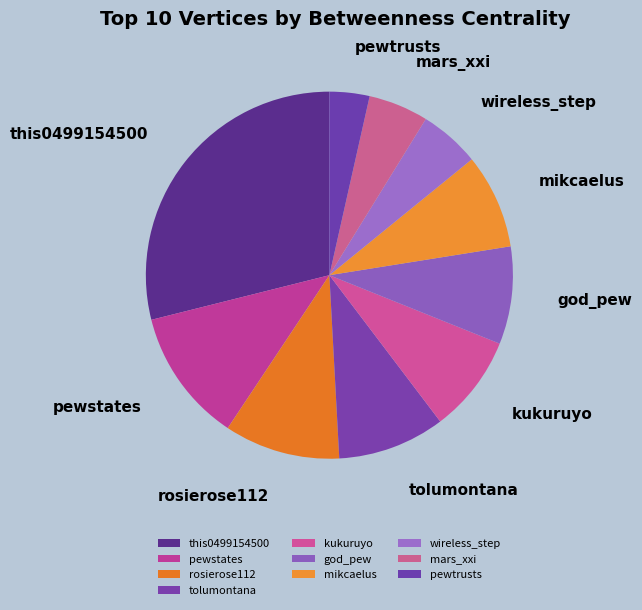

Is it true that mars_xxi is 5% of the pie?

True